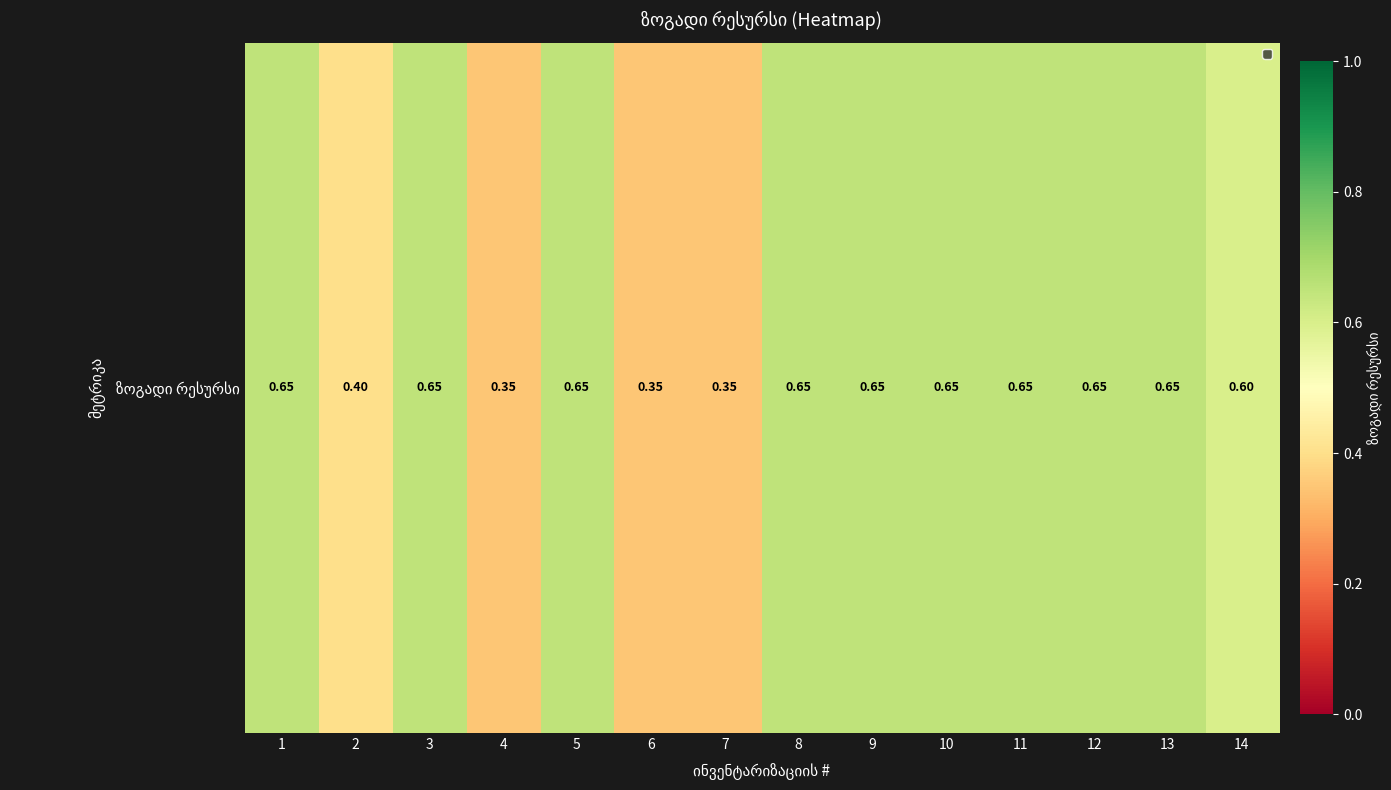

Reading right to left, what are all the values shown in this chart?

14=0.6	13=0.7	12=0.7	11=0.7	10=0.7	9=0.7	8=0.7	7=0.3	6=0.3	5=0.7	4=0.3	3=0.7	2=0.4	1=0.7